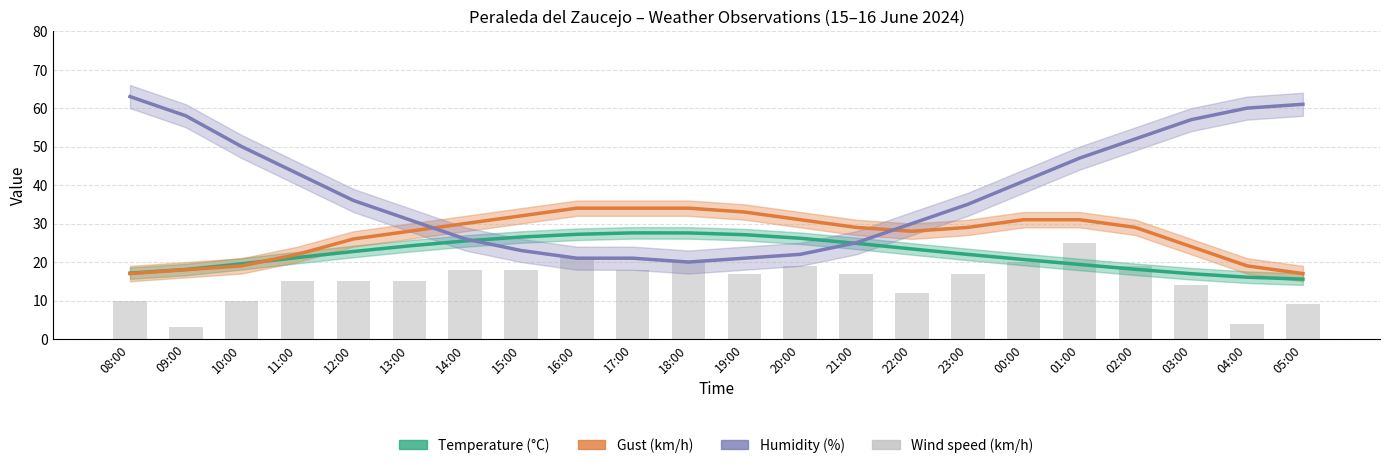

What is the total value across all series at 23:00?

103.0